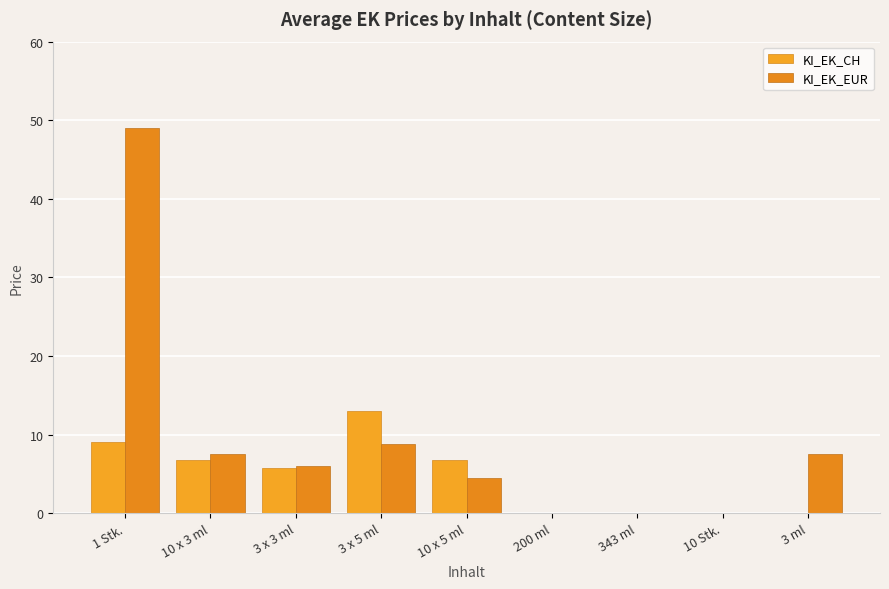

What is the label of the 8th bar from the left?

10 Stk.